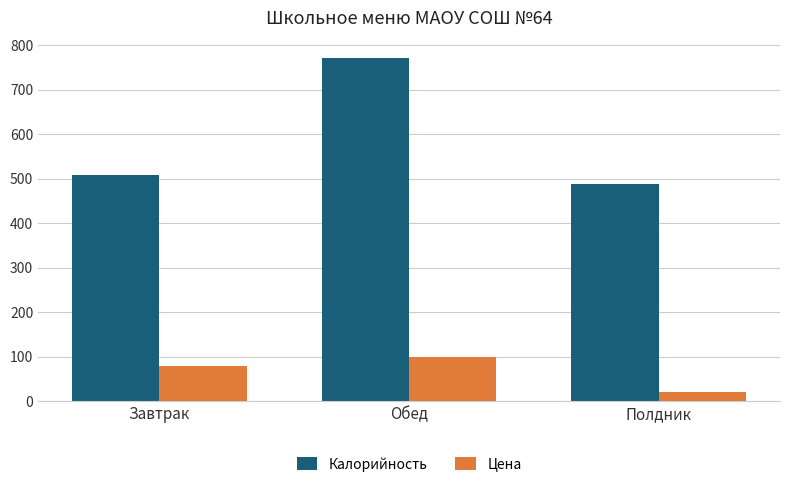

Which series has the largest range (max minus min)?

Калорийность